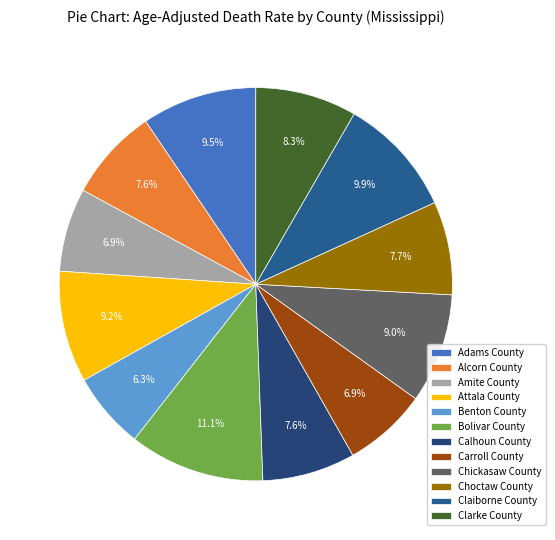

How many segments does this pie chart have?

12